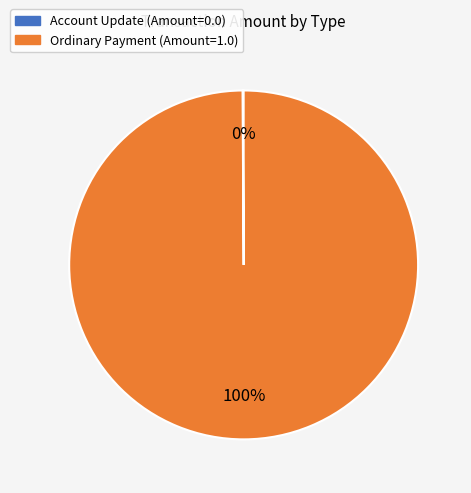

Which category has the biggest portion of the pie?

Ordinary Payment